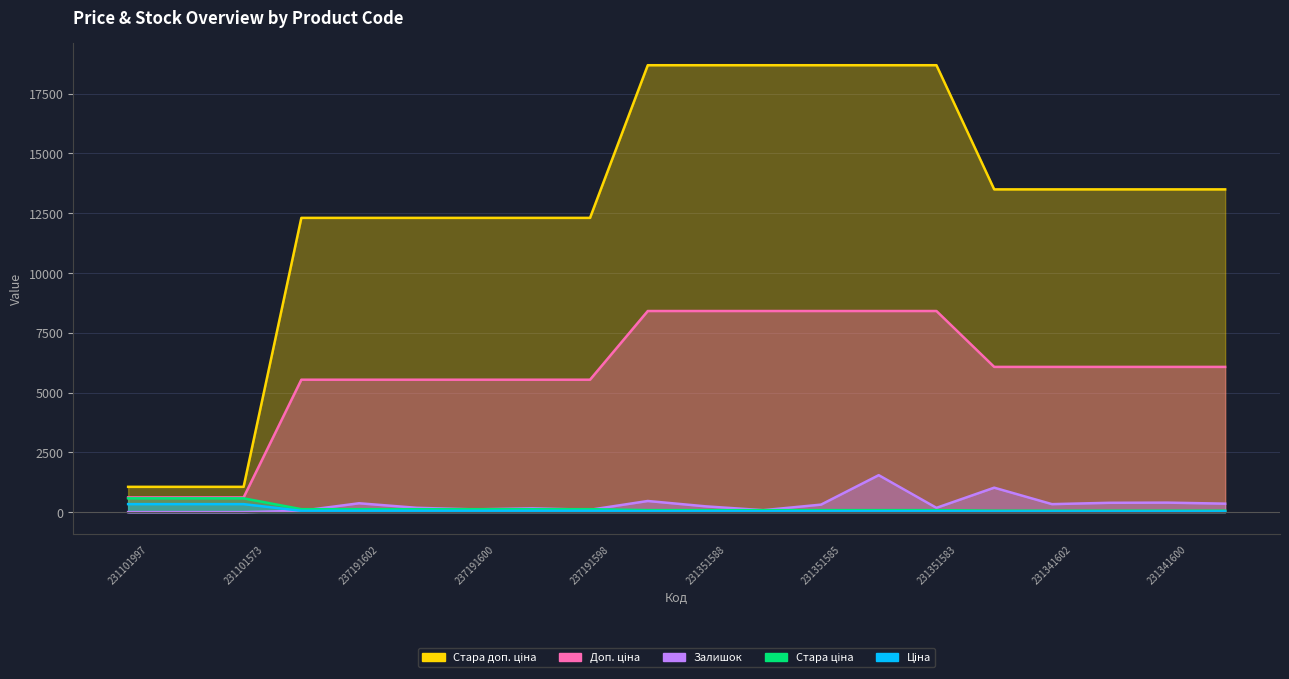

What are all the series names shown in the legend?

Ціна, Стара ціна, Доп. ціна, Стара доп. ціна, Залишок